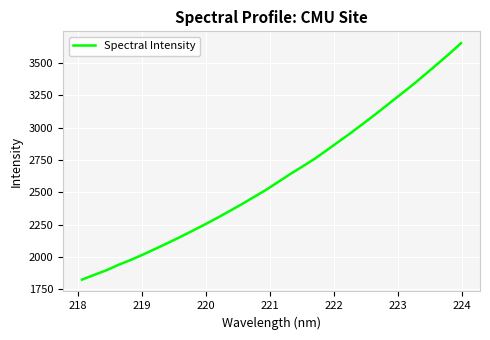

True or false: there are more than 0 points higher than both neighbors.

False